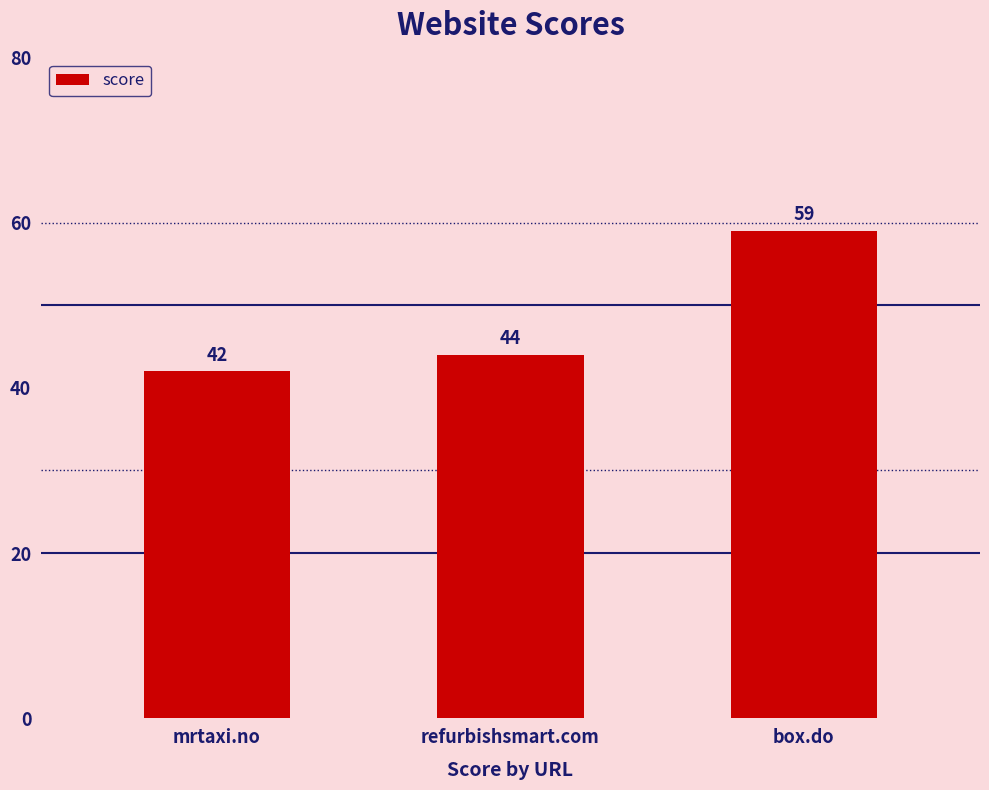

How many bars are there in total?

3